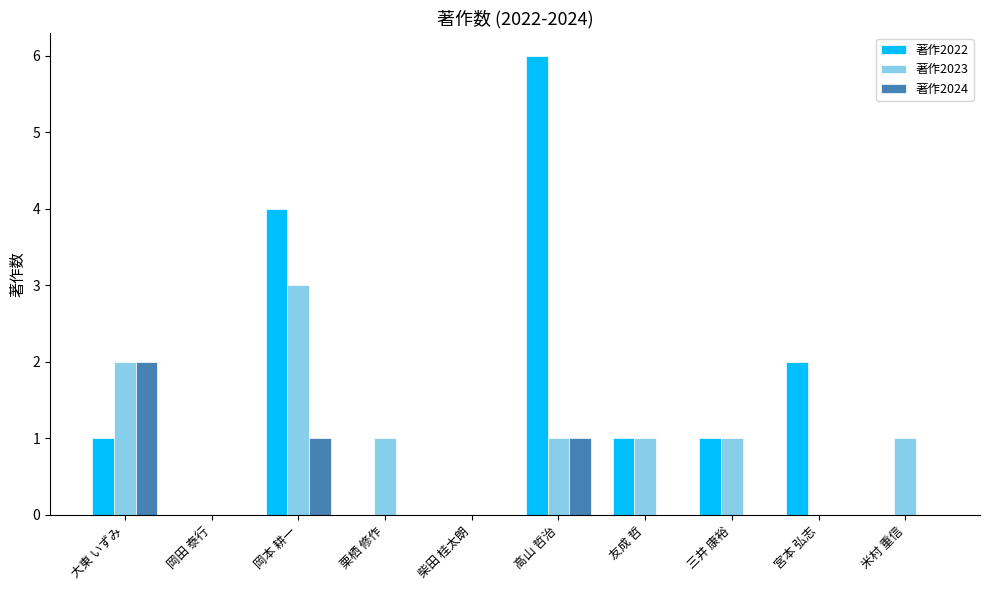

Is the value of 著作2023 at 宮本 弘志 greater than the value of 著作2022 at 宮本 弘志?

No